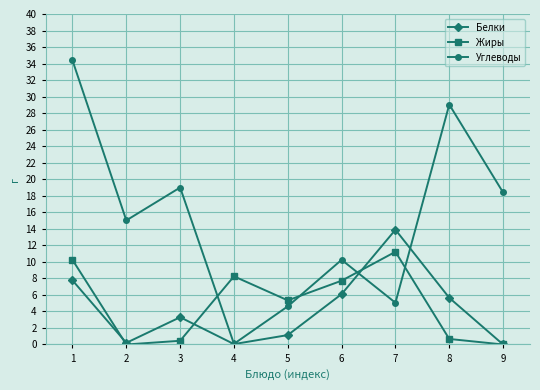

How many lines are shown in the chart?

3